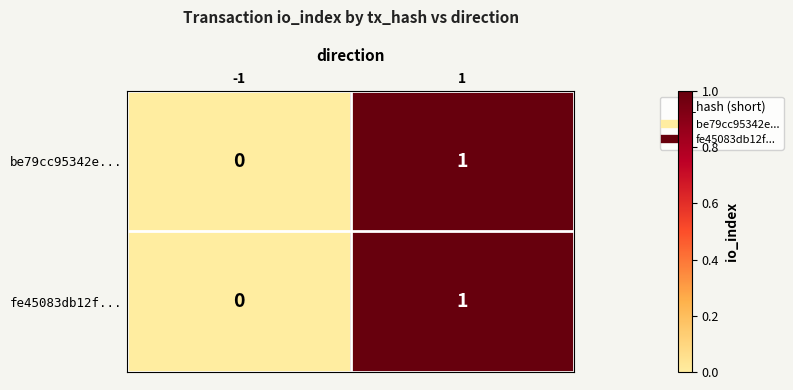

True or false: fe45083db12f... has a value of 2 at 1.

False